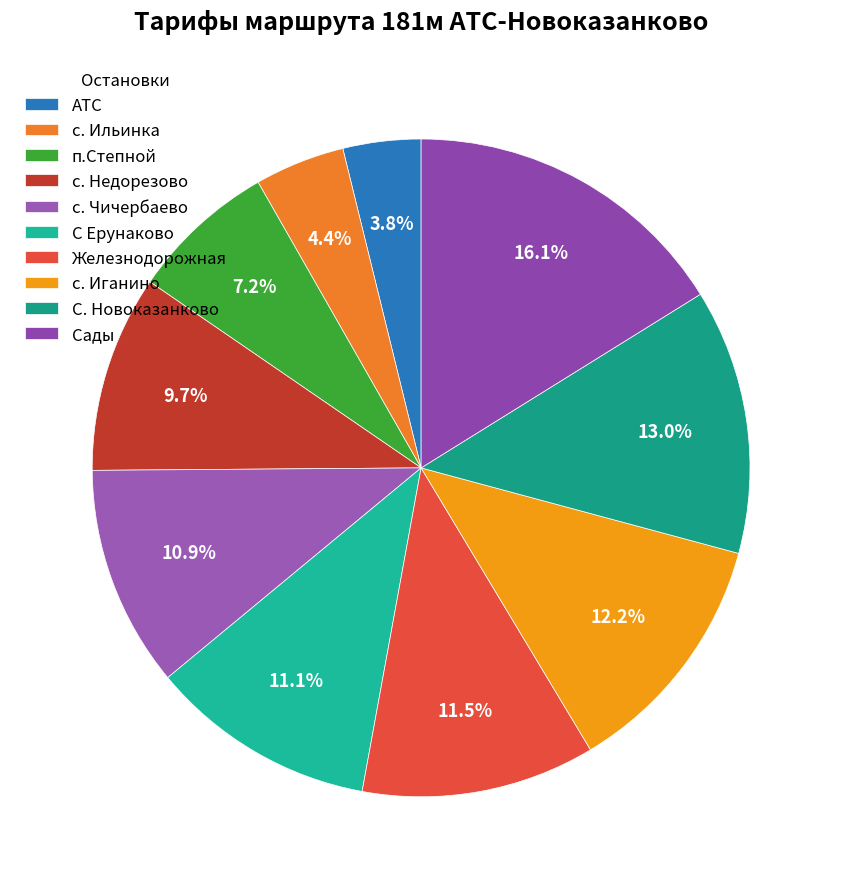

What percentage do С Ерунаково and АТС together represent?

15.0%